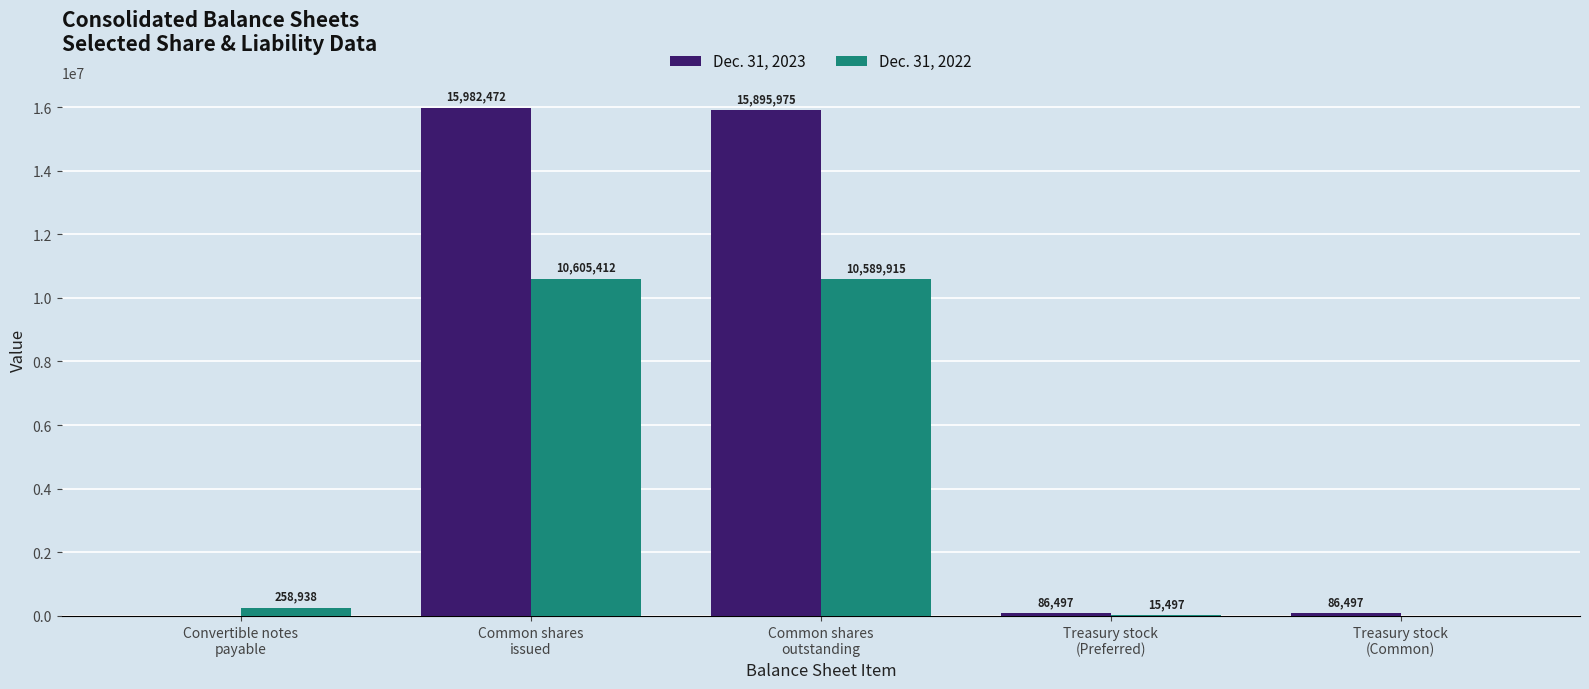

Which series has the largest total across all categories?

Dec. 31, 2023